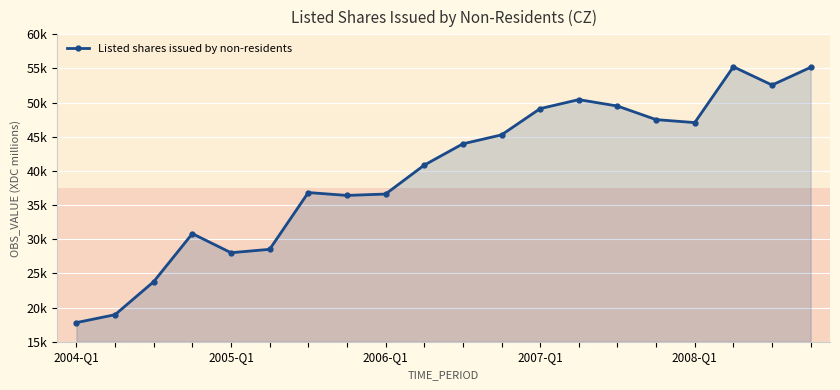

How many categories are shown in the chart?

20